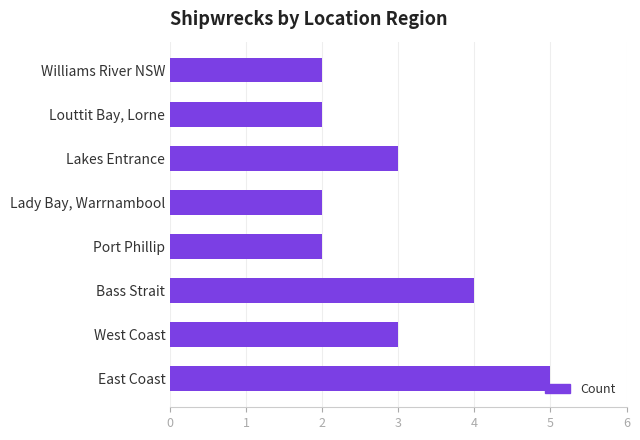

The chart shows a value of 6 at Bass Strait. True or false?

False